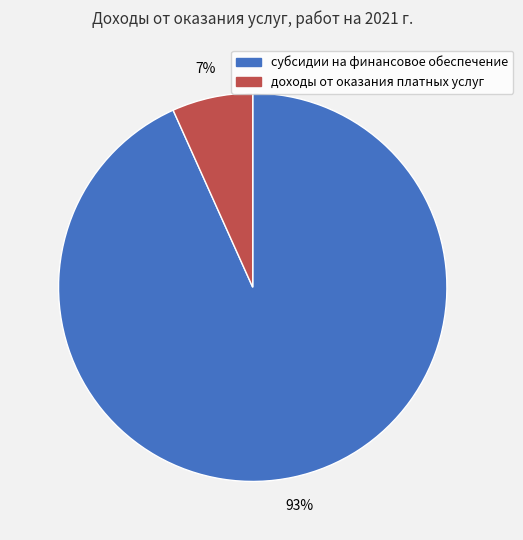

Combined, do субсидии на финансовое обеспечение and доходы от оказания платных услуг account for over 50%?

Yes